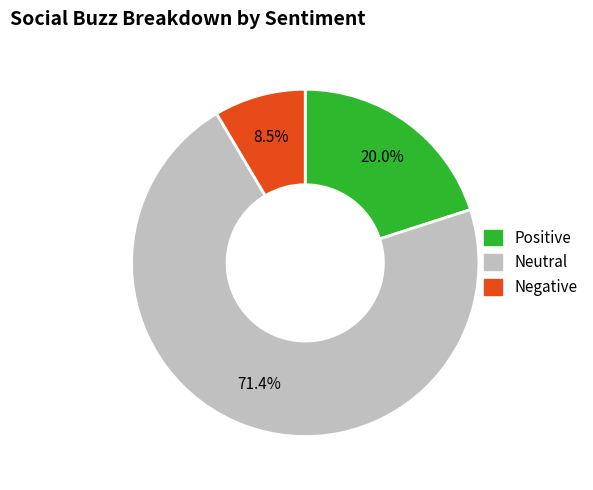

To the nearest percent, what is the difference between the largest and smallest slice percentages?

63%